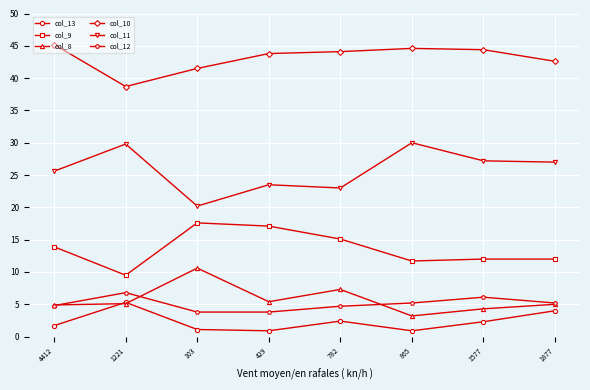

At which label does col_8 reach its peak?

103